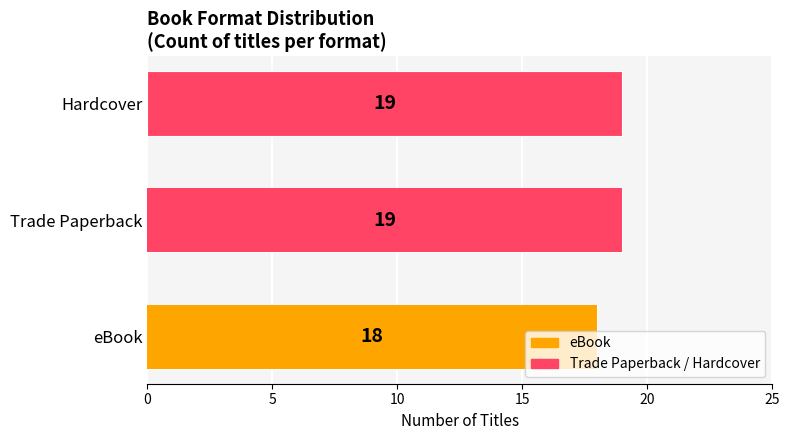

Are the bars grouped side by side (vs. stacked)?

No